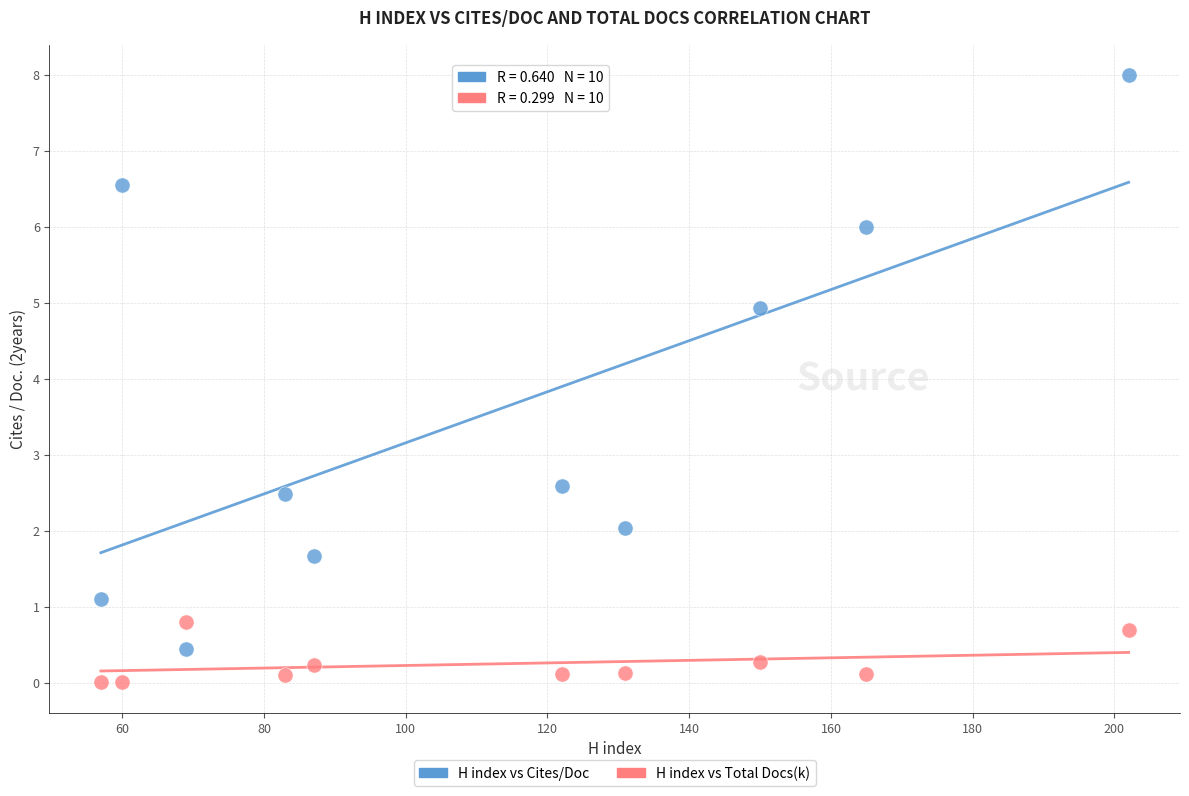

Across all data points, what is the range of X values (max minus min)?

145.0